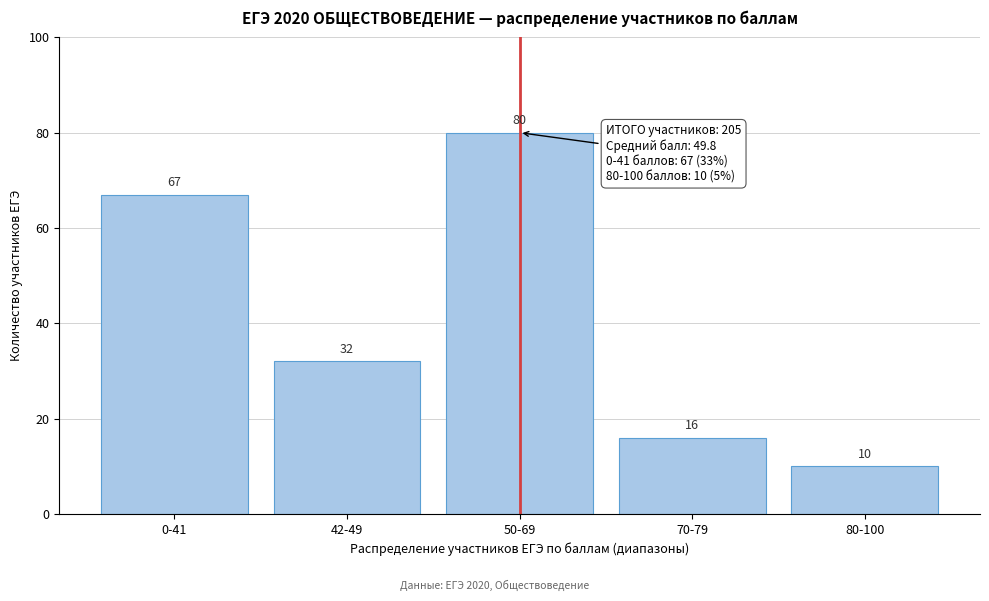

Reading left to right, extract all data points from this chart.

67	32	80	16	10